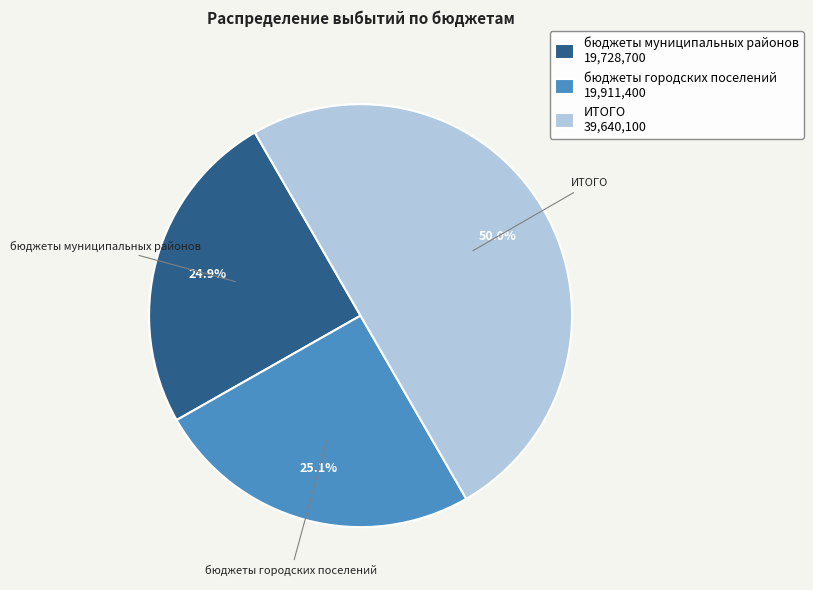

What percentage is the ИТОГО slice, to the nearest percent?

50%